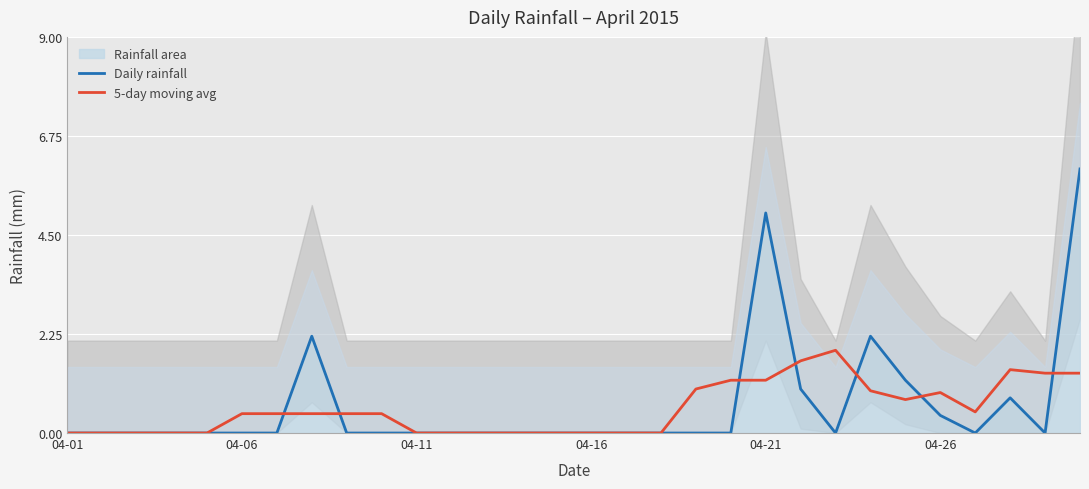

What is the approximate value of 5-day moving avg at 23?

1.0